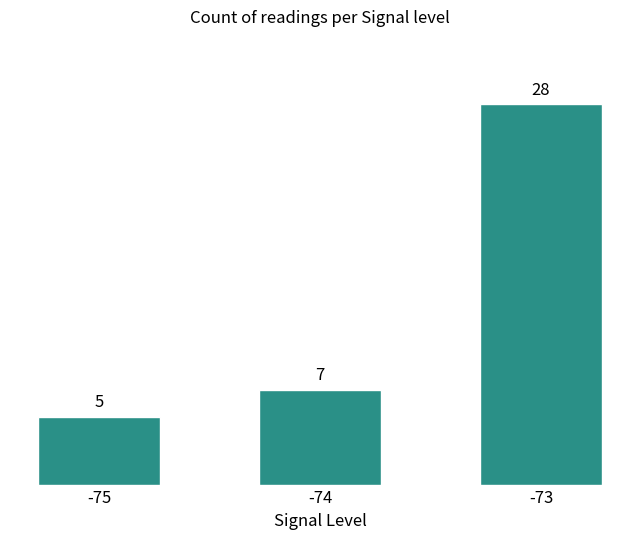

Does the chart contain any negative values?

No